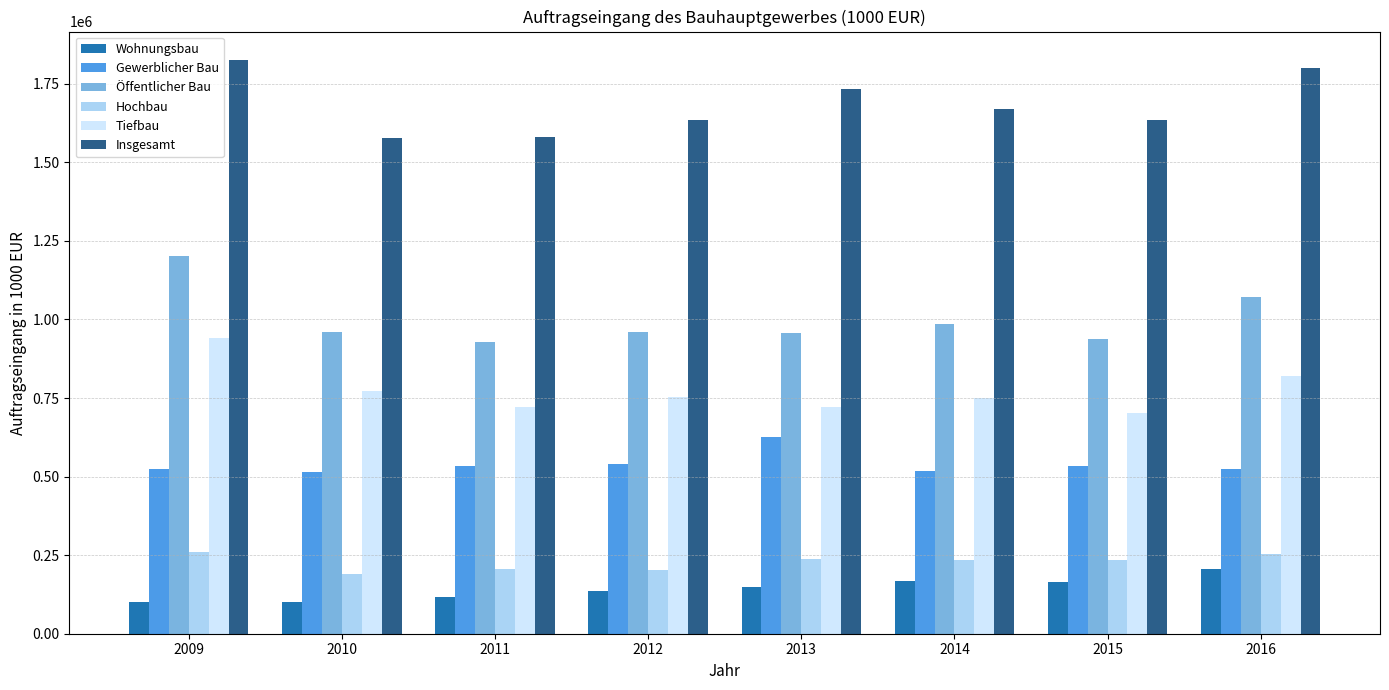

What is the value of the Tiefbau bar at the 6th from the left?

751331.7